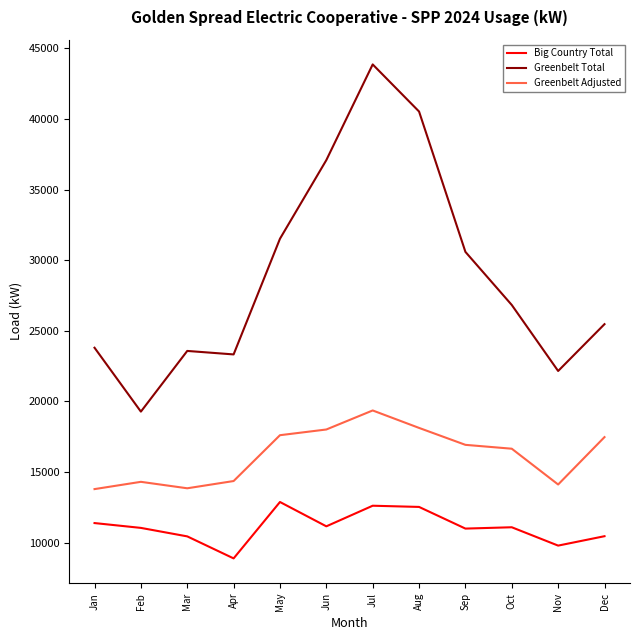

True or false: Greenbelt Adjusted and Greenbelt Total cross at least once.

False